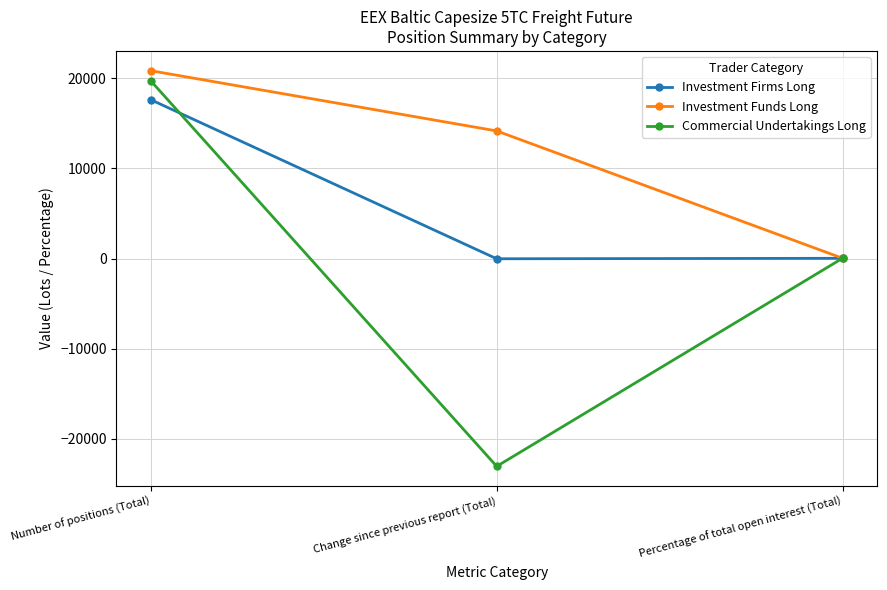

Which series changed the most between Number of positions (Total) and Change since previous report (Total)?

Commercial Undertakings Long